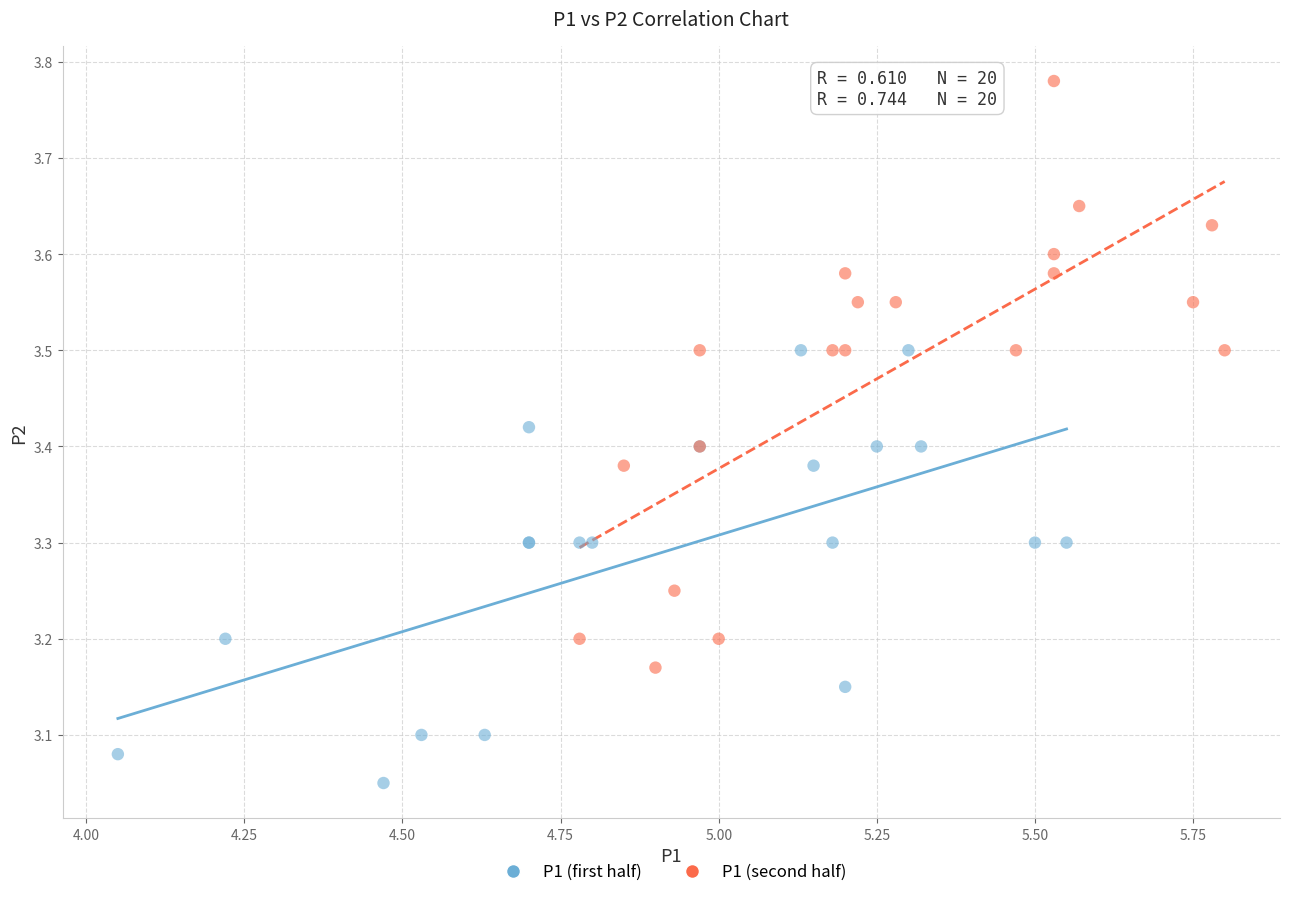

Which series has the widest spread of Y values?

P1 (second half)